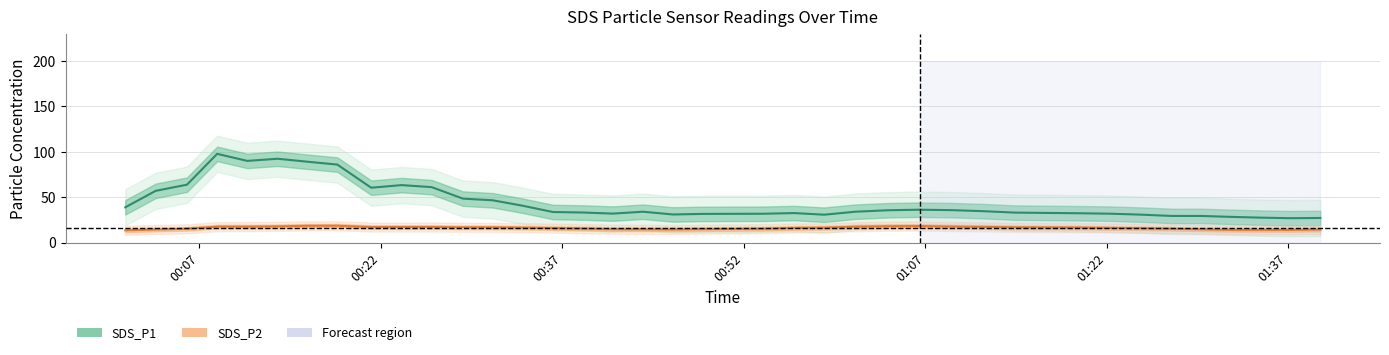

Which series has the largest range (max minus min)?

SDS_P1